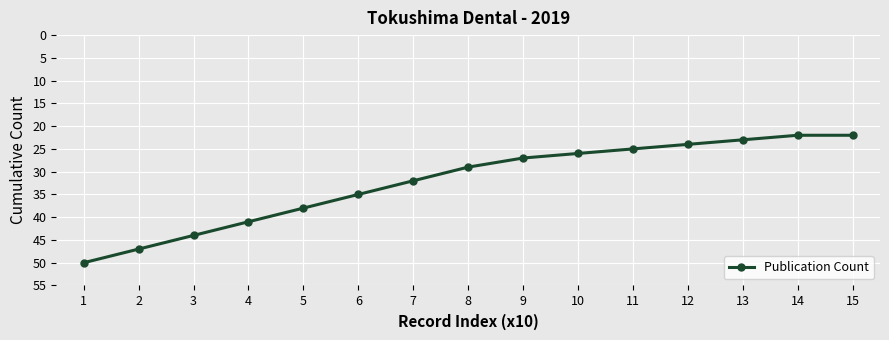

The chart shows a value of 26 at 10. True or false?

True